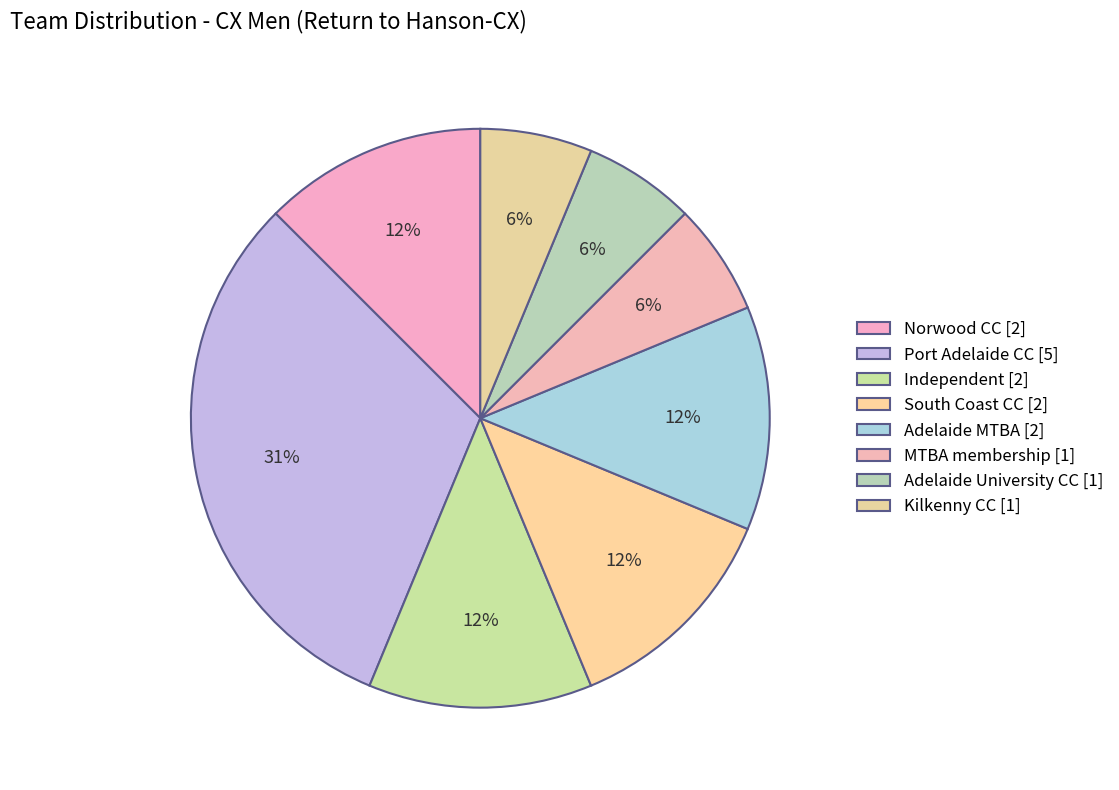

How many slices are in this pie chart?

8